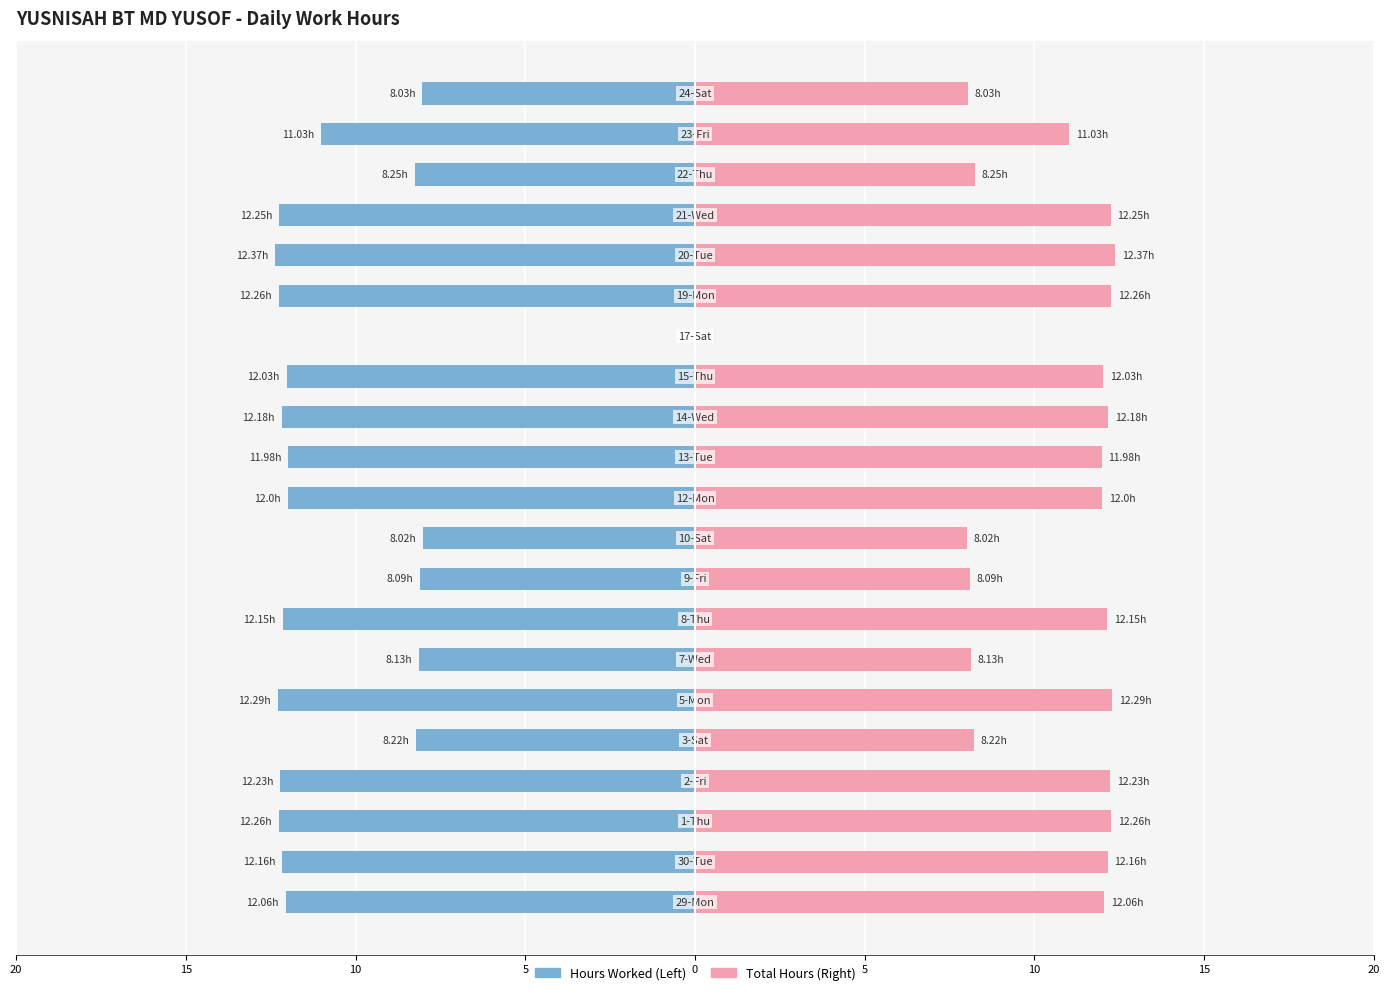

How many data points in Hours Worked are above -12?

9